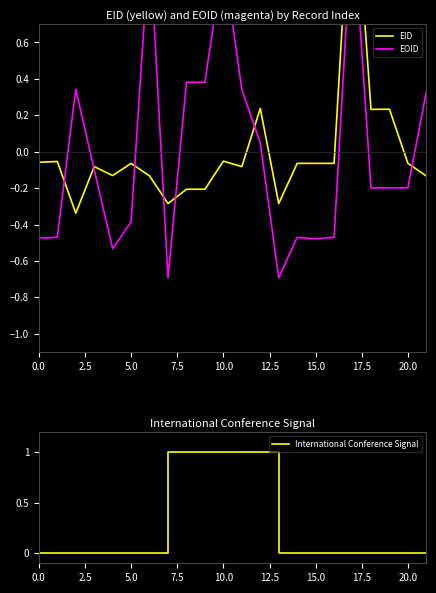

The value of International Conference Signal at 20.0 is 0. True or false?

True